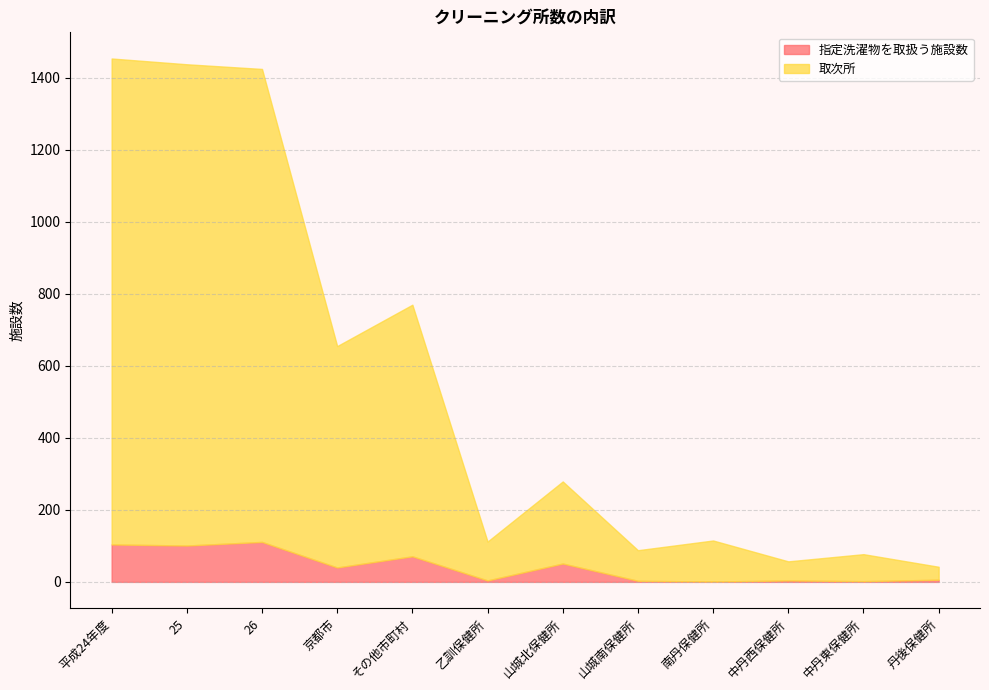

True or false: 指定洗濯物を取扱う施設数 and 取次所 cross at least once.

False